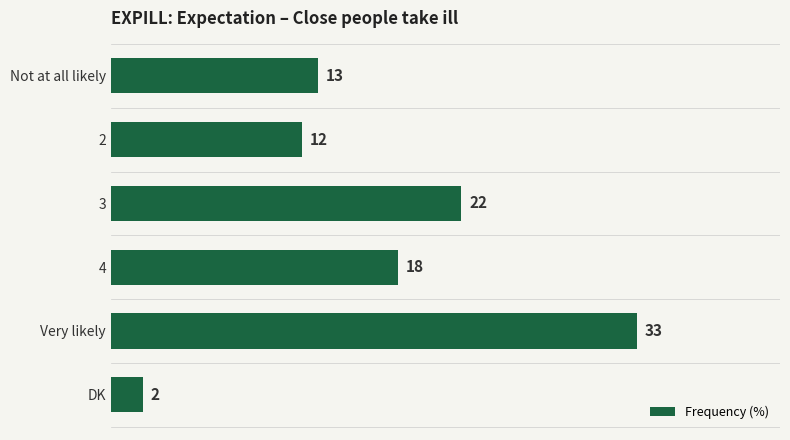

Approximately how many times larger is the value at 3 compared to 2?

1.8